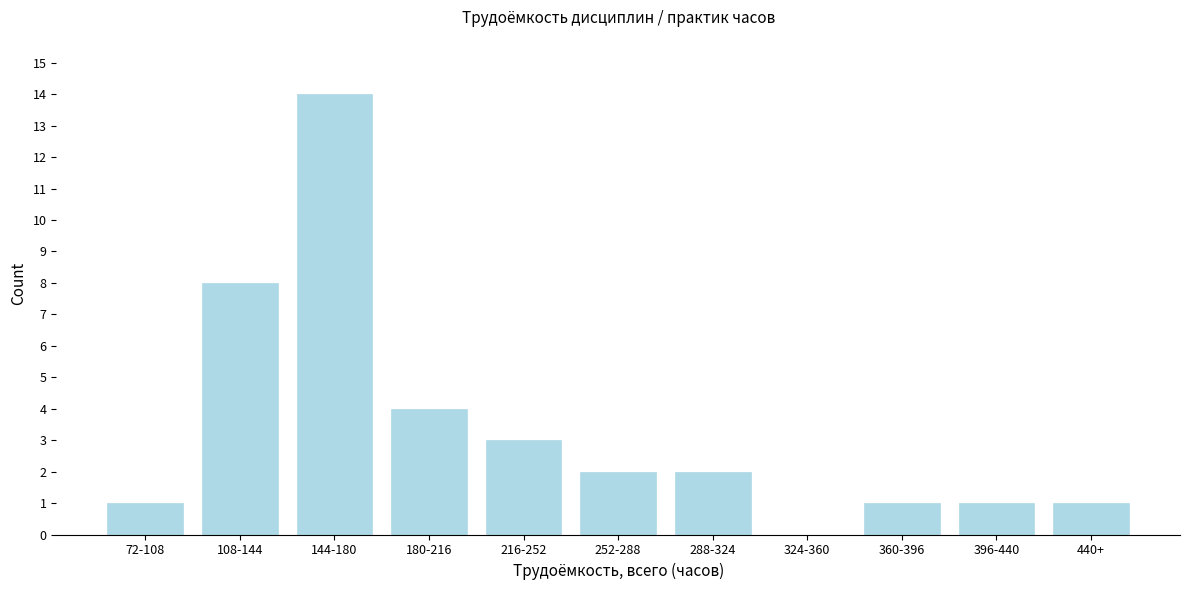

Reading left to right, what are all the values shown in this chart?

72-108=1	108-144=8	144-180=14	180-216=4	216-252=3	252-288=2	288-324=2	324-360=0	360-396=1	396-440=1	440+=1